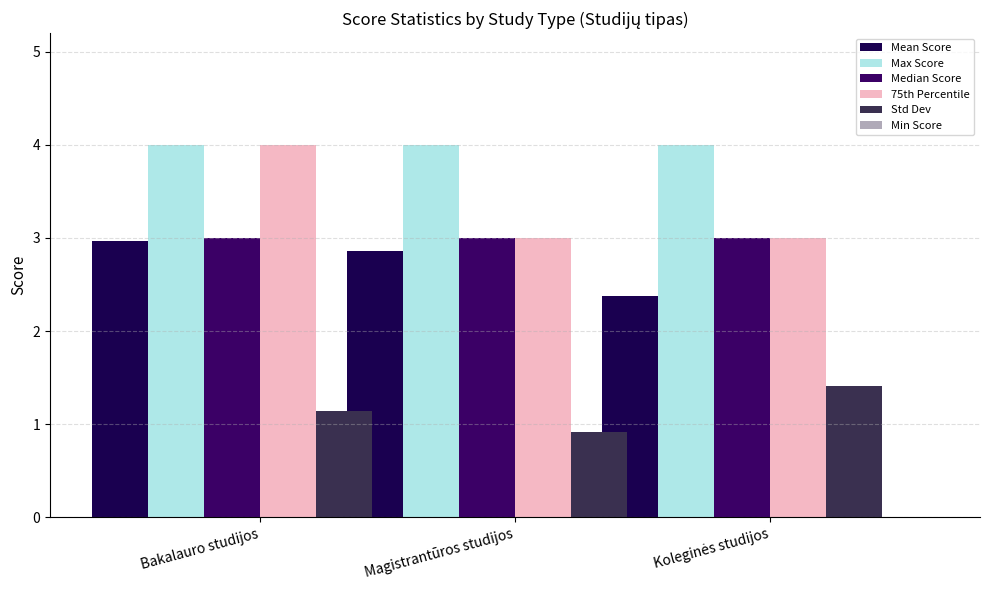

The value of Mean Score at Magistrantūros studijos is 4.1. True or false?

False